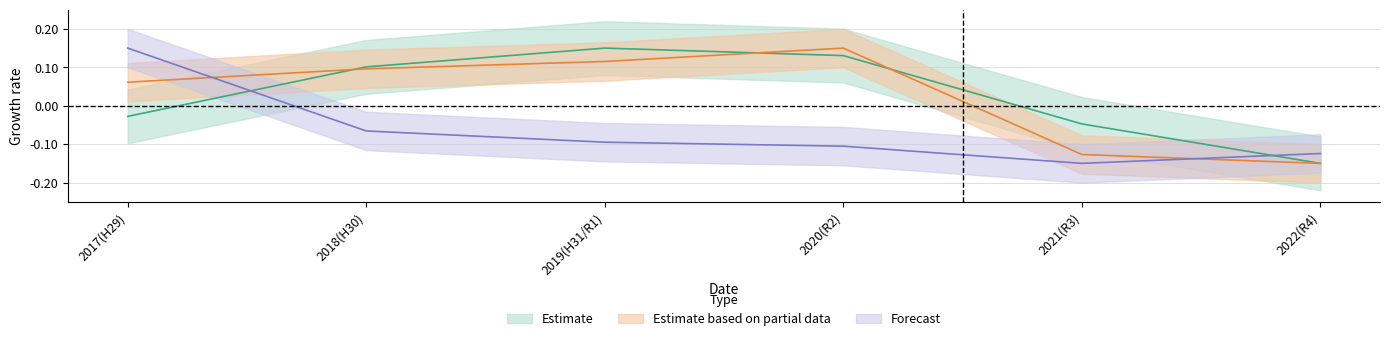

What is the minimum value for Estimate?

-0.1